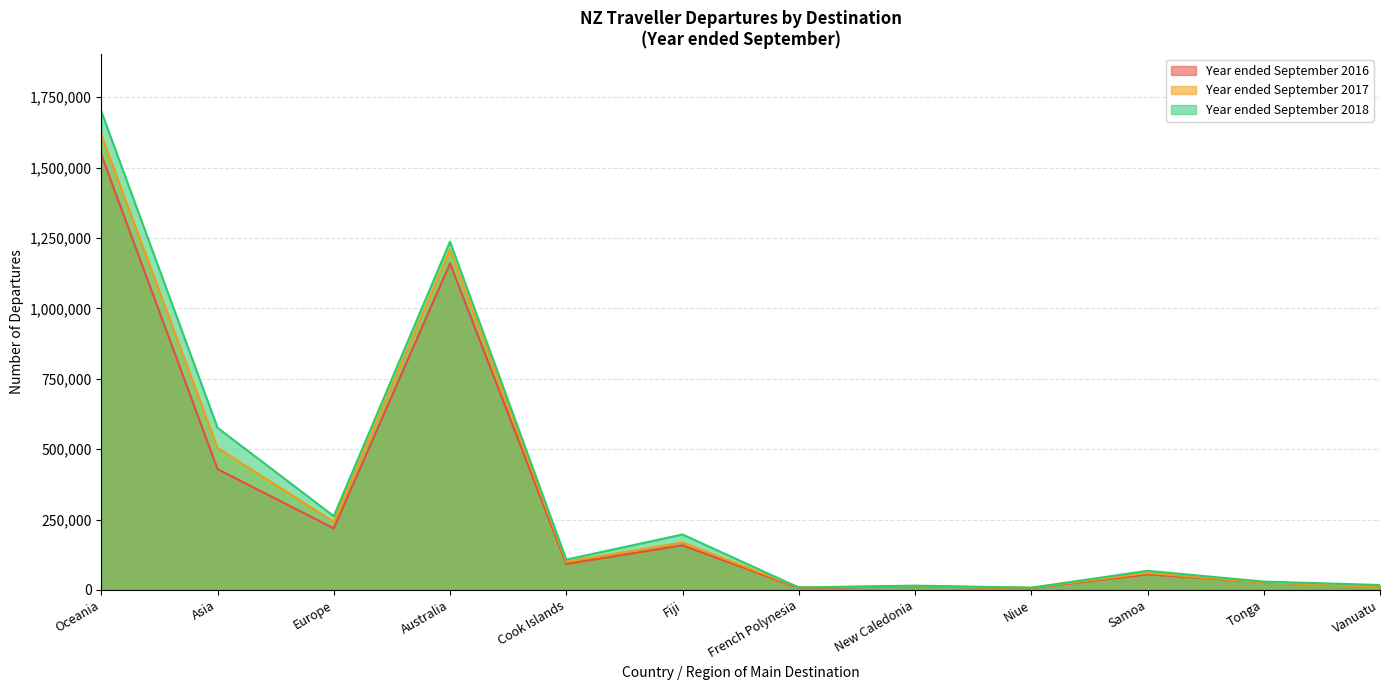

What is the value of the Year ended September 2016 point at the 3rd from the left?

218620